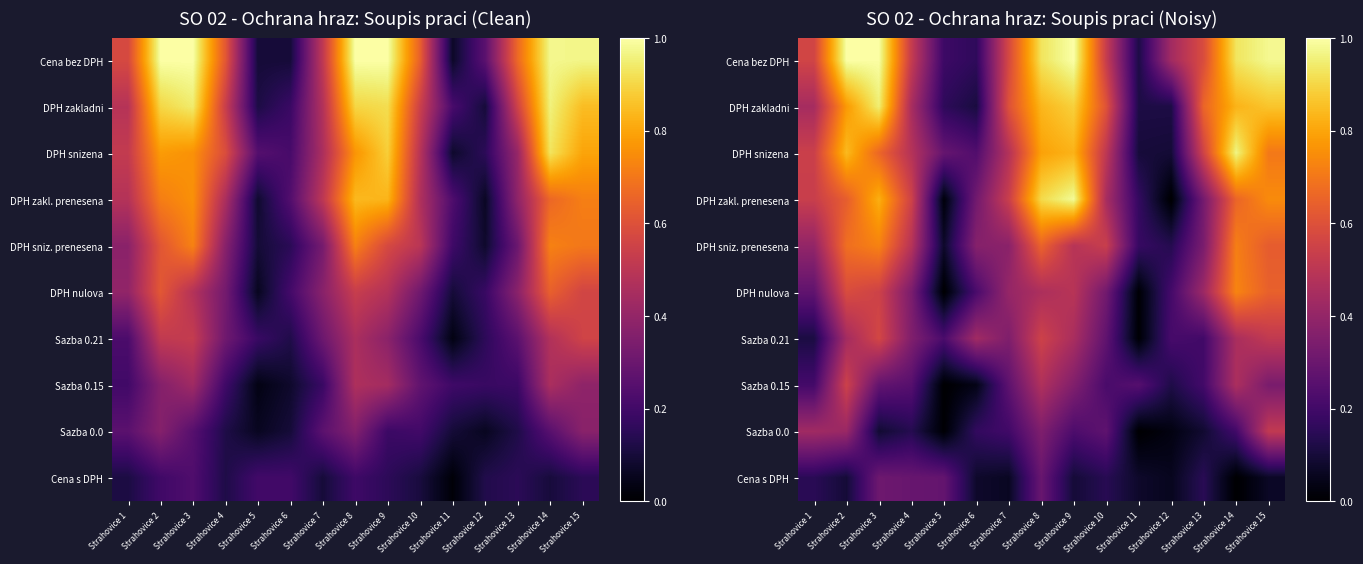

Is it true that Sazba 0.0 equals 0.1 at Strahovice 6?

False